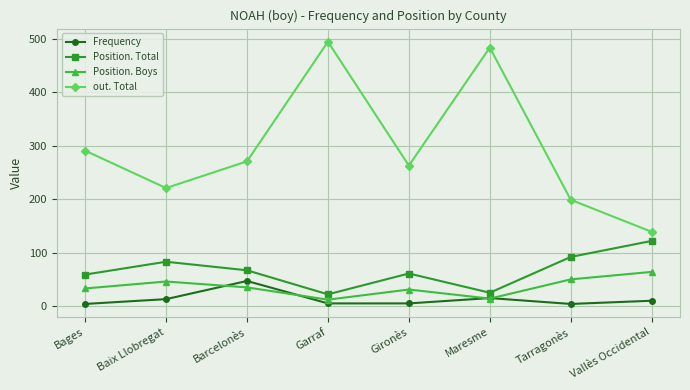

Is it true that Position. Total equals 57 at Tarragonès?

False